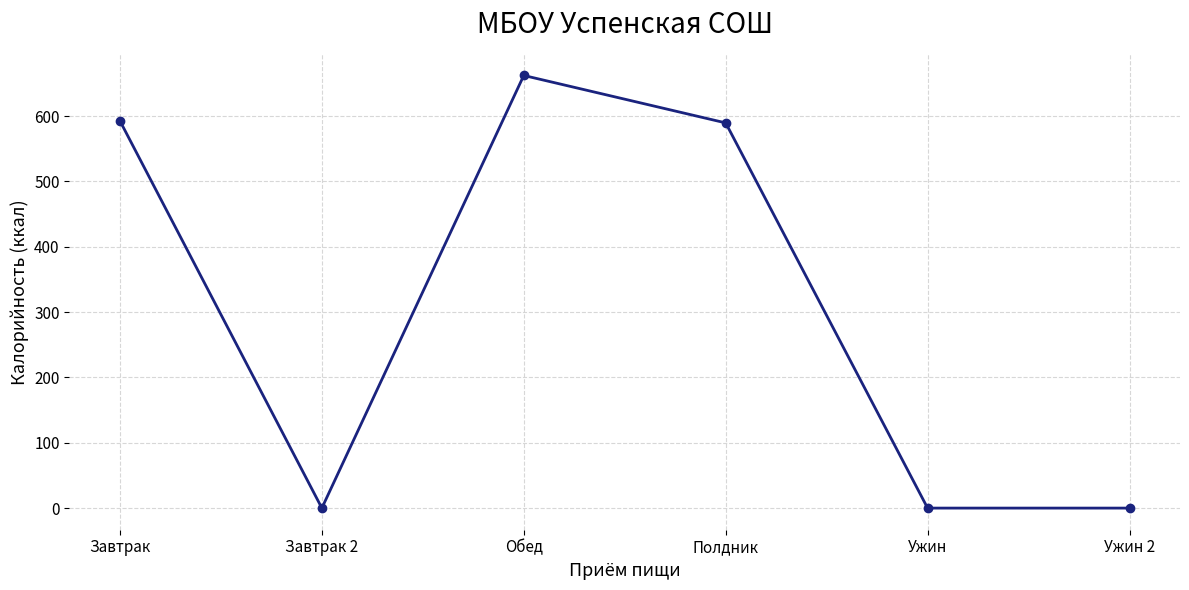

How many values exceed 589?

3